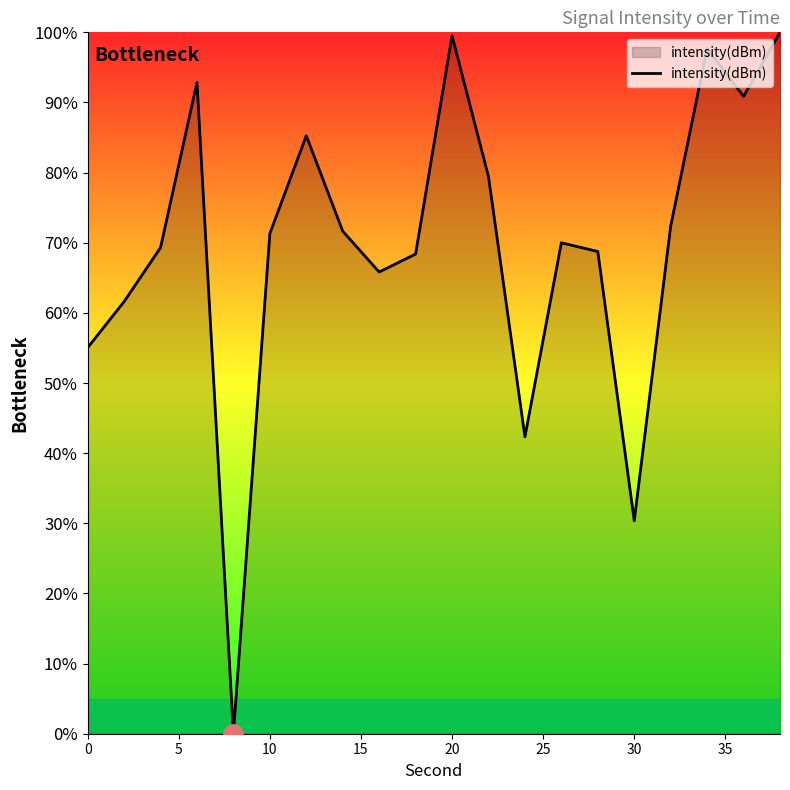

What is the difference between the maximum and minimum values?

100.0